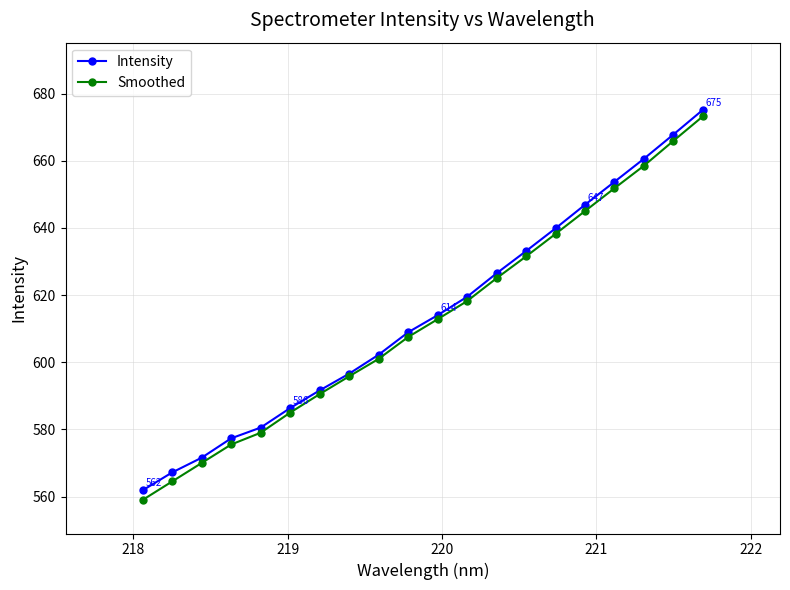

Which series has the largest range (max minus min)?

Smoothed